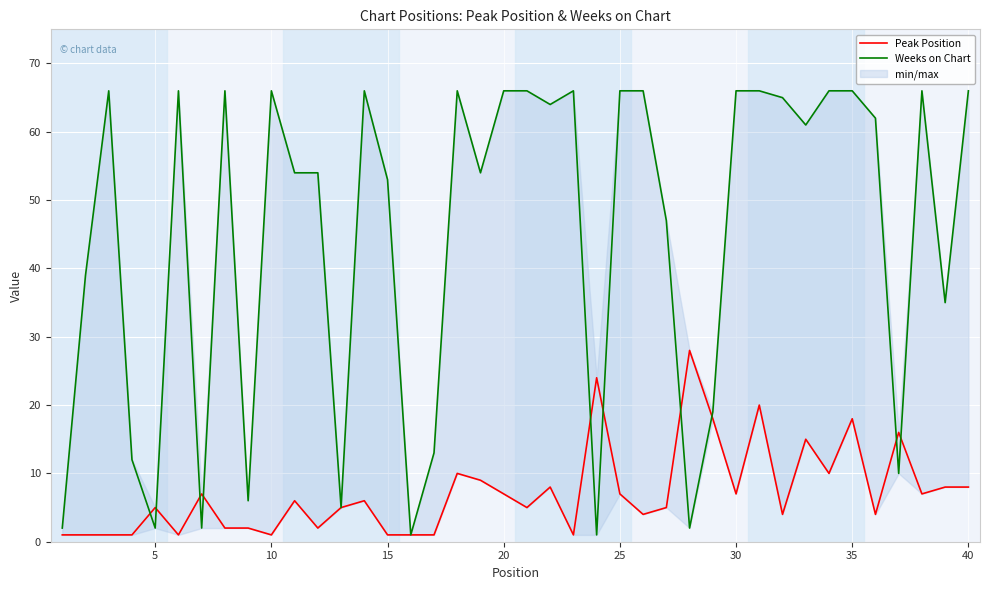

Which series ends up on top after the final intersection of Peak Position and Weeks on Chart?

Weeks on Chart